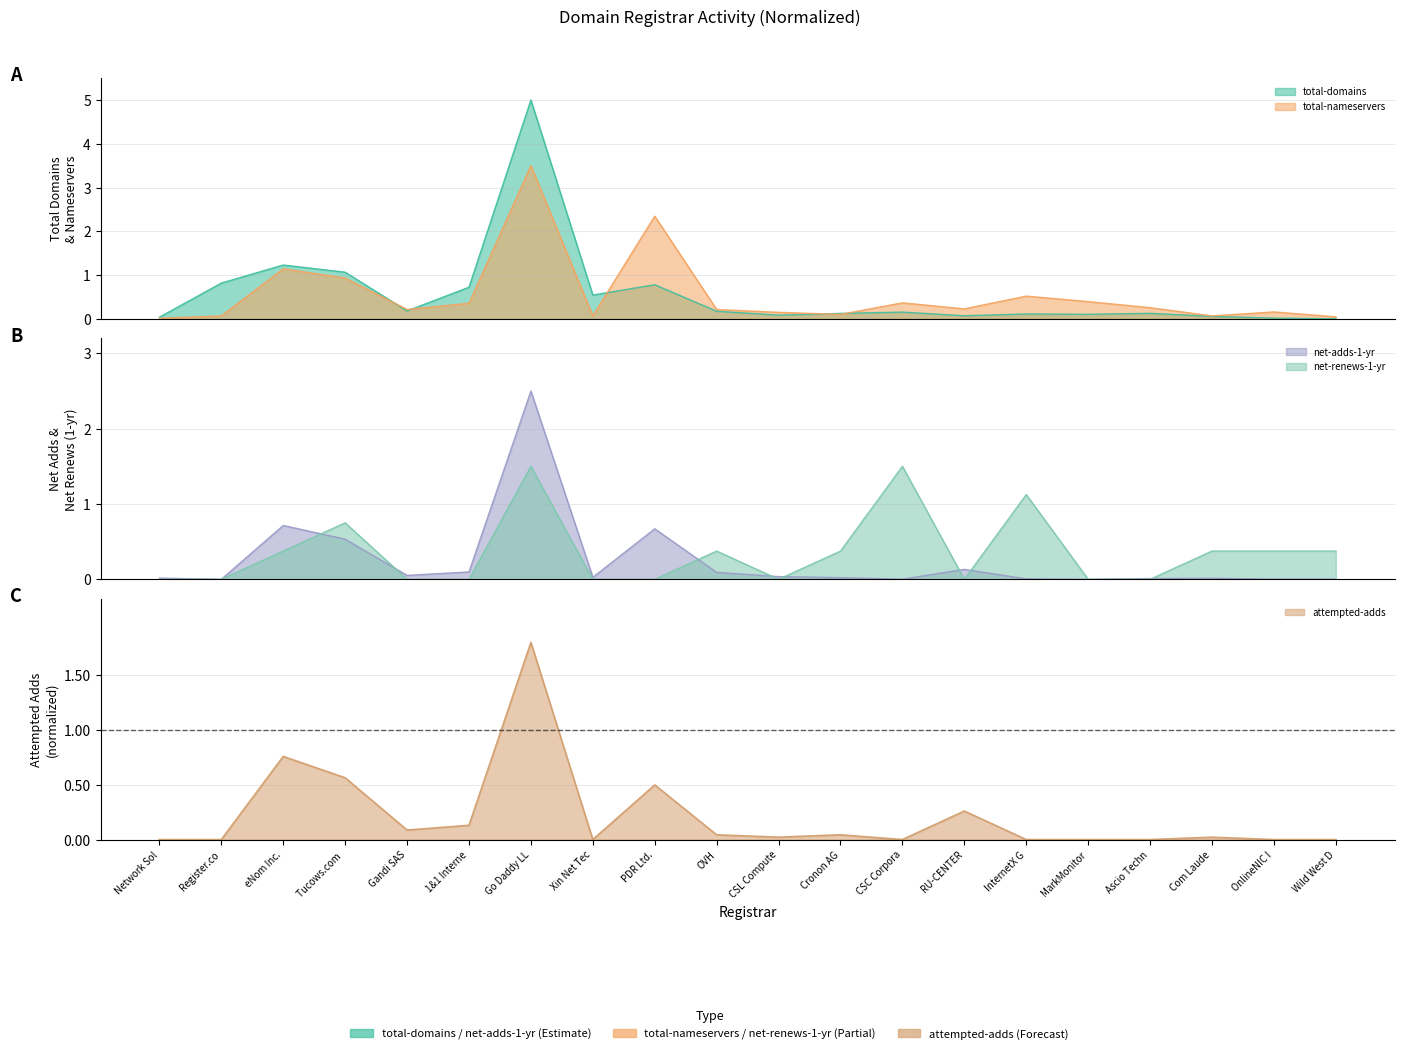

What are all the series names shown in the legend?

total-domains, total-nameservers, net-adds-1-yr, net-renews-1-yr, attempted-adds